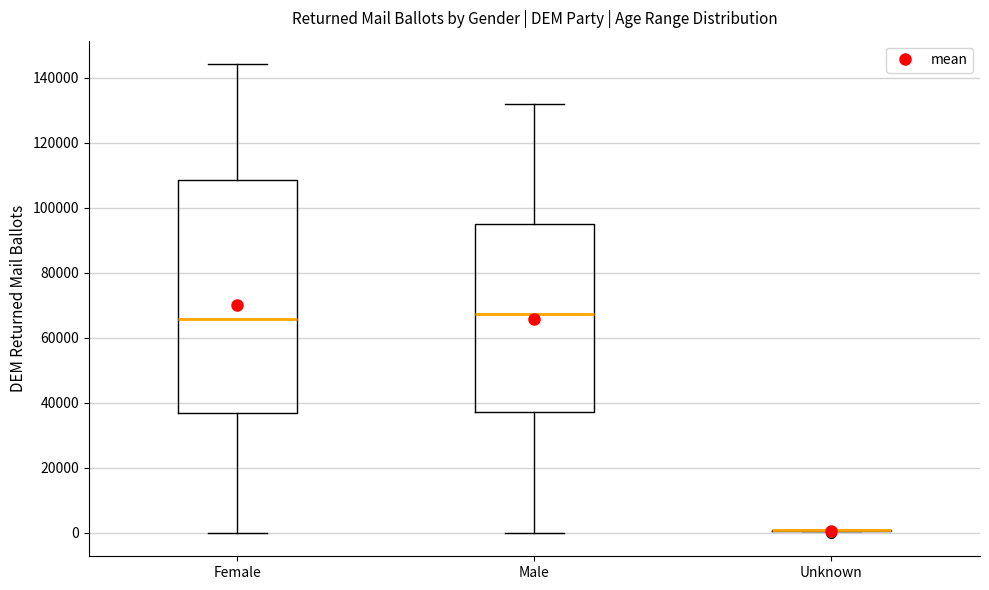

Reading left to right, read every box against the y-axis: the position of its median line, the range the box covers, and the ends of its whiskers. The values are not printed on the chart, so give them approximately, as read against the axis.

Female: median 66000, box 36000 to 108000, whiskers 0 to 144000
Male: median 68000, box 38000 to 96000, whiskers 0 to 132000
Unknown: box collapsed to a line at 0, whiskers 0 to 0